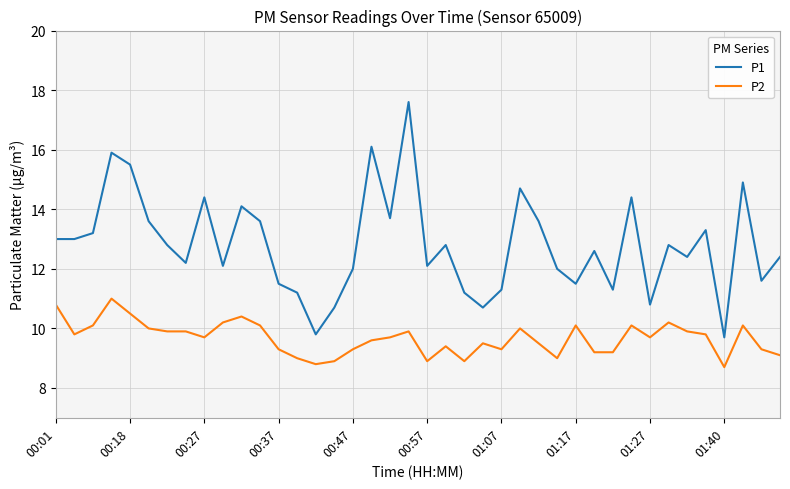

True or false: P1 and P2 intersect in this chart.

False